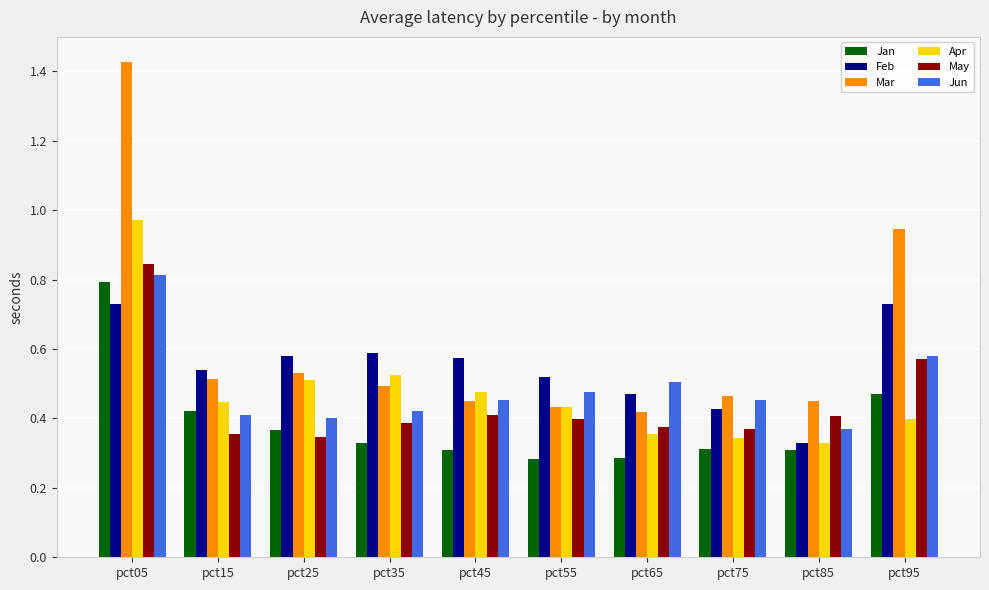

Which series has the largest range (max minus min)?

Mar